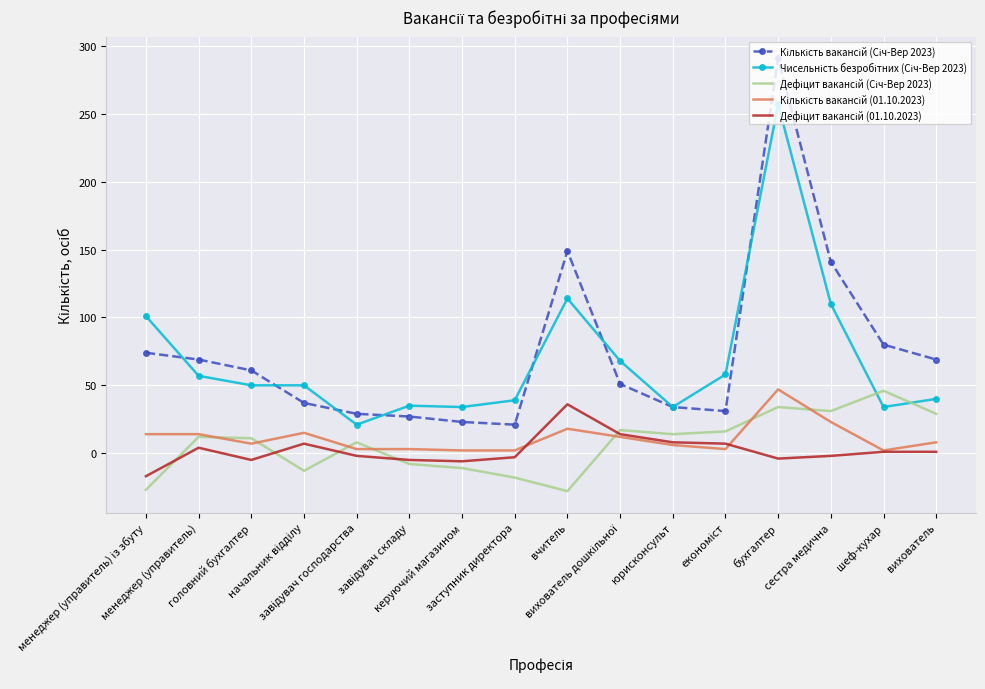

List the series in order of their peak value, lowest first.

Дефіцит вакансій (01.10.2023), Дефіцит вакансій (Січ-Вер 2023), Кількість вакансій (01.10.2023), Чисельність безробітних (Січ-Вер 2023), Кількість вакансій (Січ-Вер 2023)